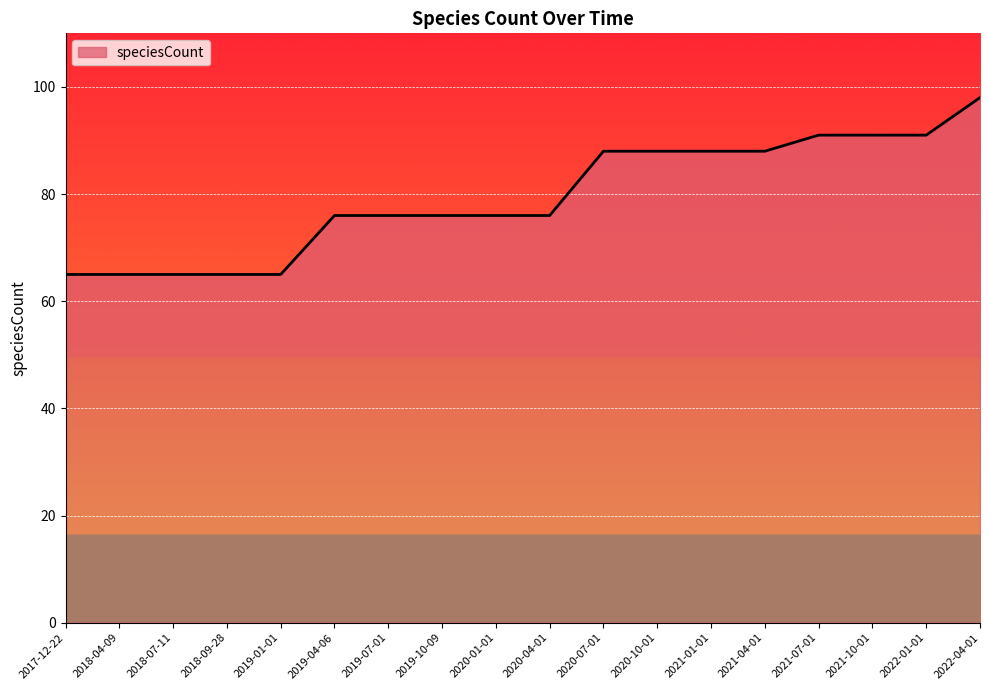

Is it true that the value at 2019-04-06 is 76?

True